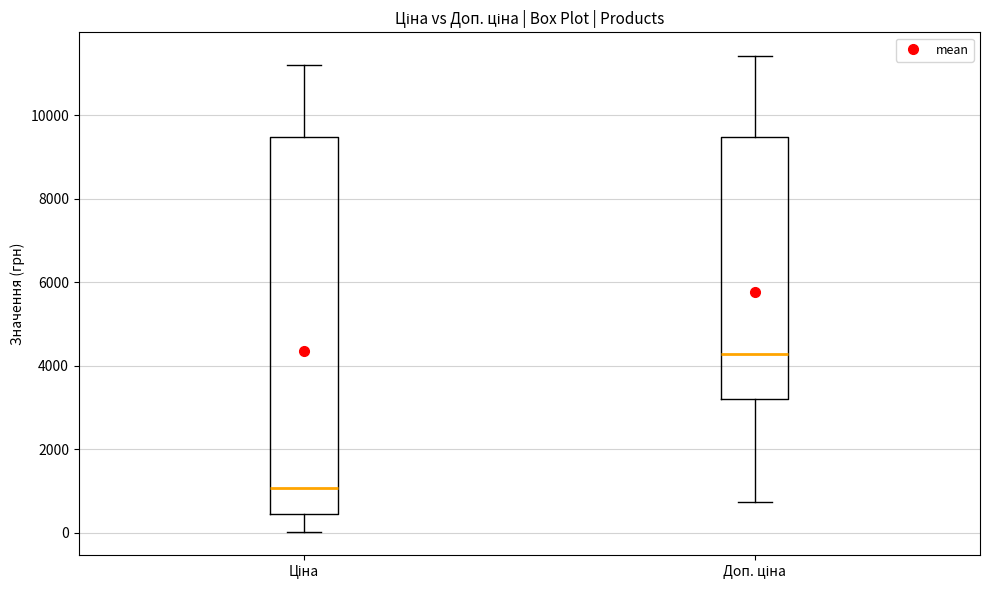

Which box is the tallest, from its lower edge to its upper edge?

Ціна